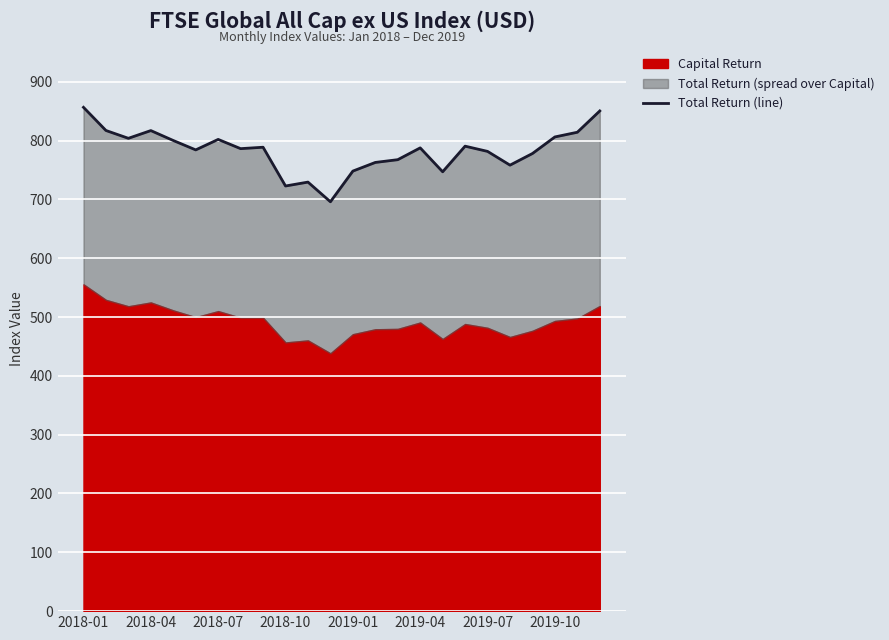

Does the chart display data point markers on the line(s)?

No